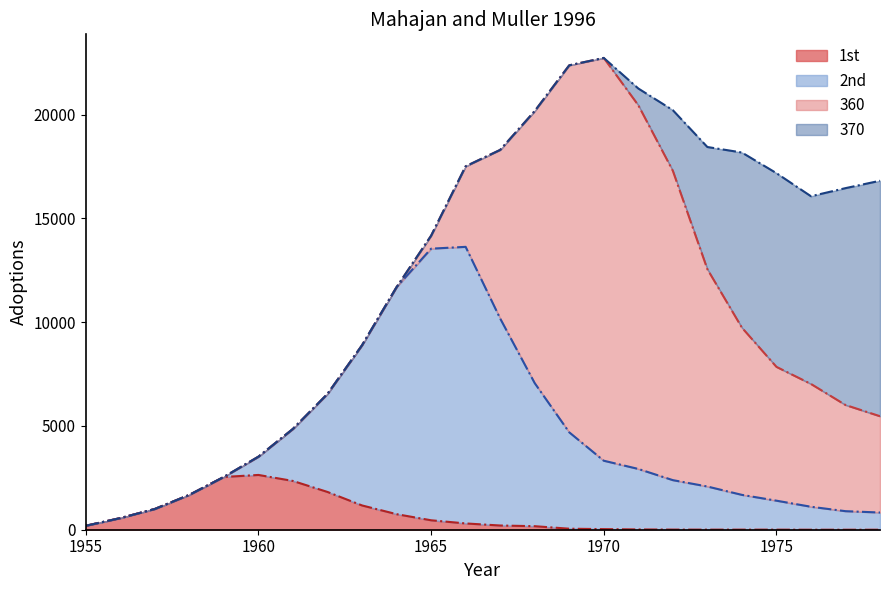

At which category does 370 reach its first local peak?

1975